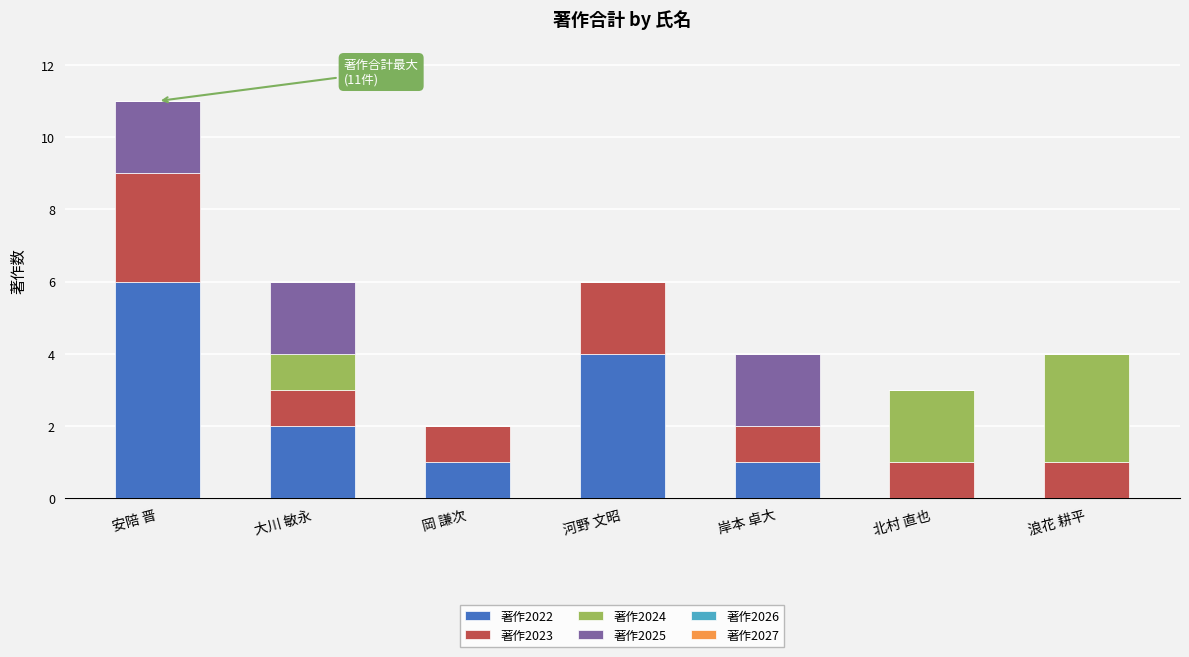

Reading right to left, what are the values for 著作2022?

浪花 耕平=0	北村 直也=0	岸本 卓大=1	河野 文昭=4	岡 謙次=1	大川 敏永=2	安陪 晋=6